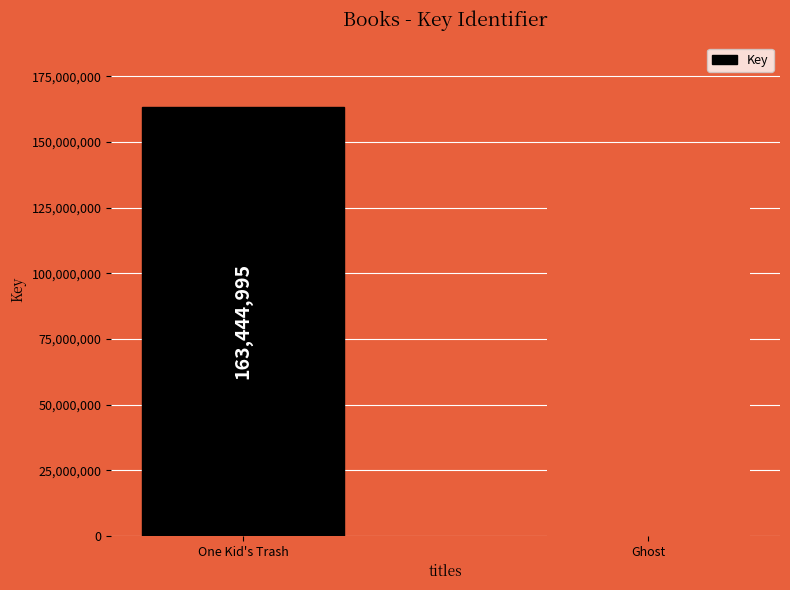

What is the greatest value displayed?

163444995